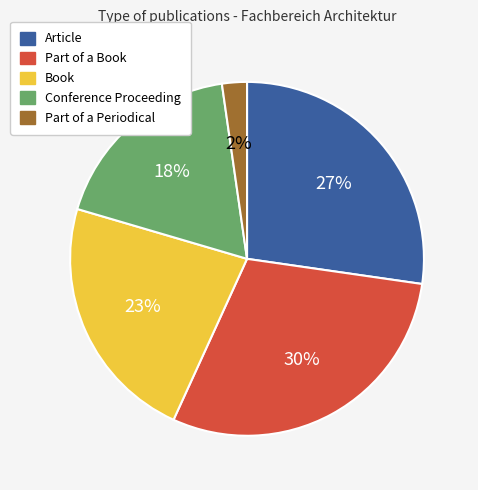

Which category has the biggest portion of the pie?

Part of a Book